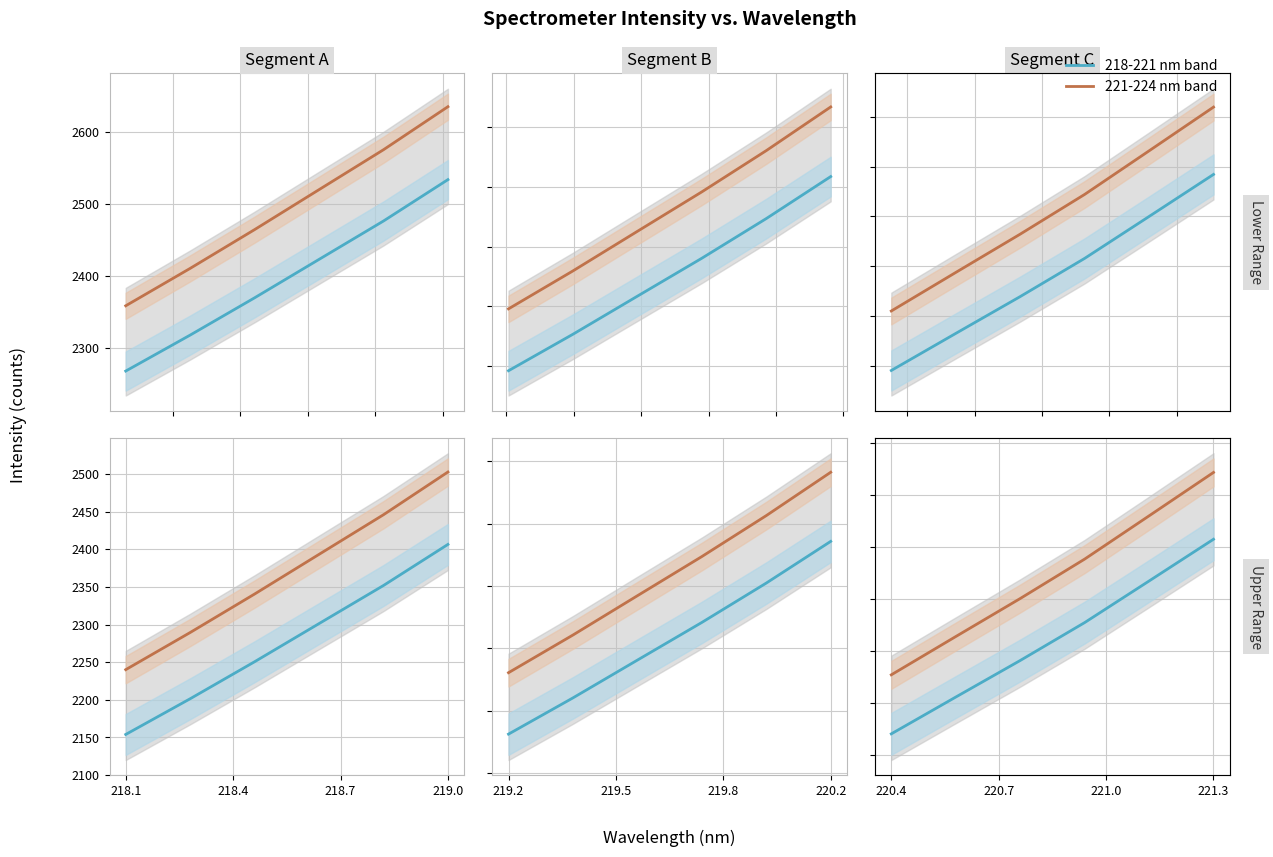

At which category is the sum across all series the highest?

219.0